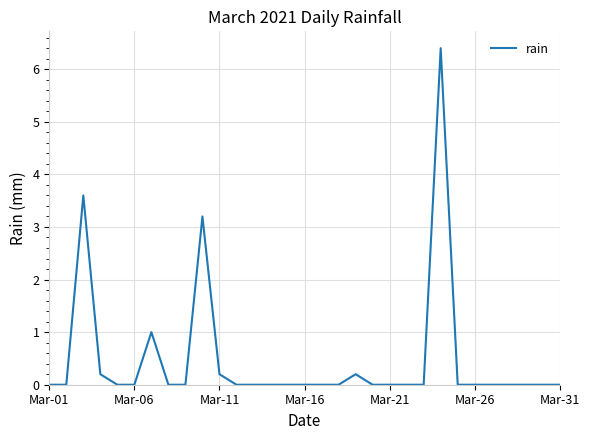

What is the maximum value shown in the chart?

6.4